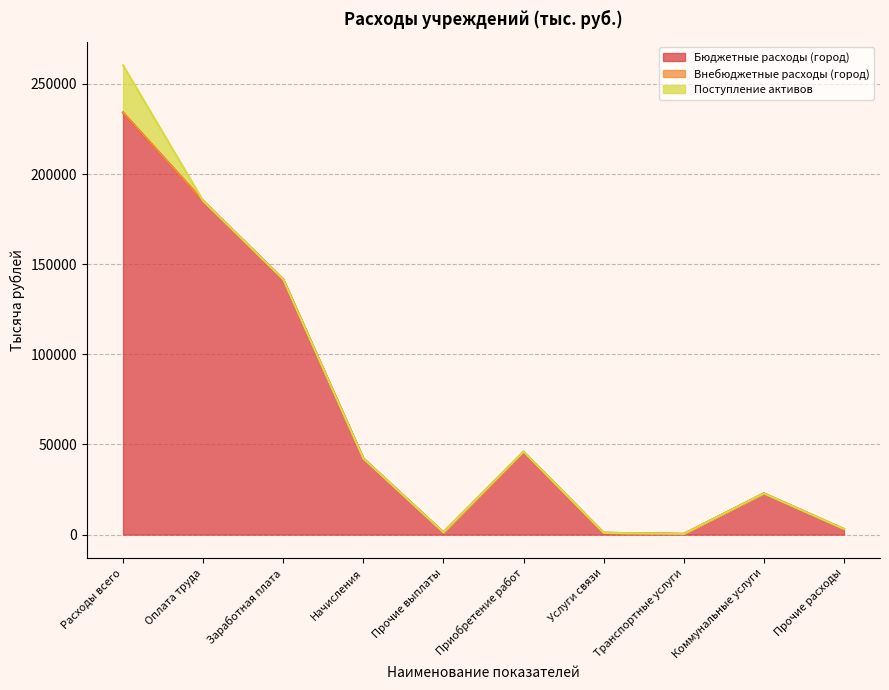

Which series changed the most between Приобретение работ and Прочие расходы?

Бюджетные расходы (город)